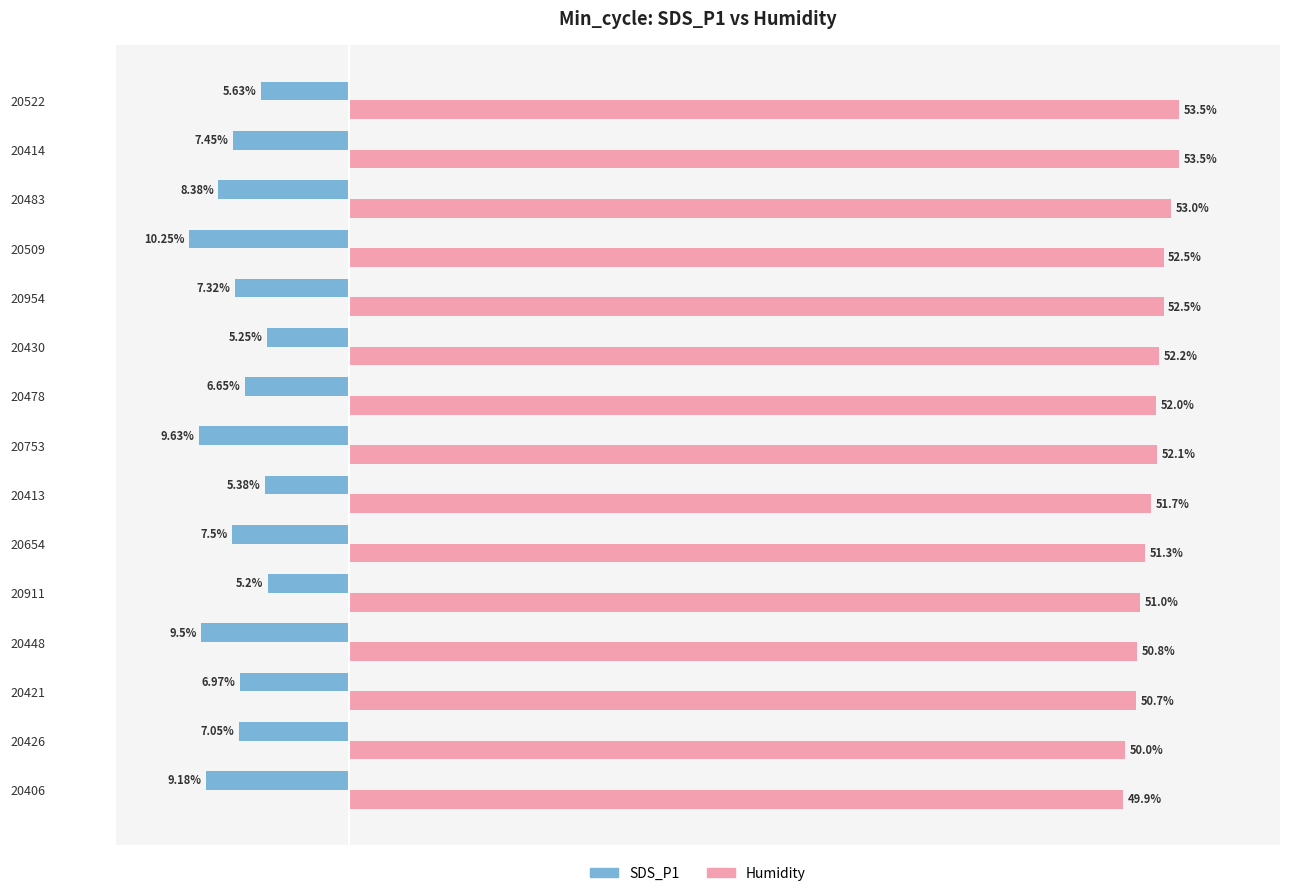

Which series has the largest range (max minus min)?

SDS_P1